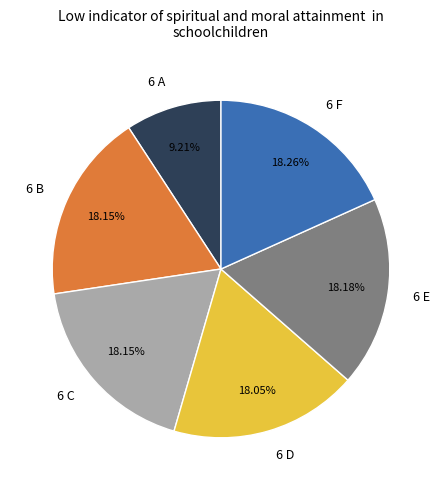

What is the ratio of the value at 6 B to the value at 6 E?

1.0